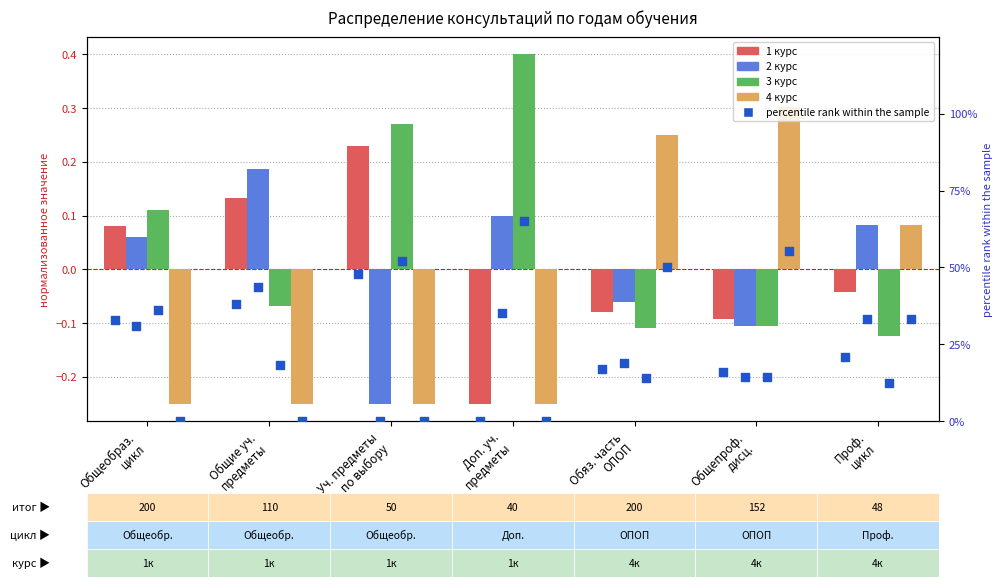

Is the value of 3 курс at Общие уч.
предметы greater than the value of percentile rank within the sample at Общеобраз.
цикл?

No